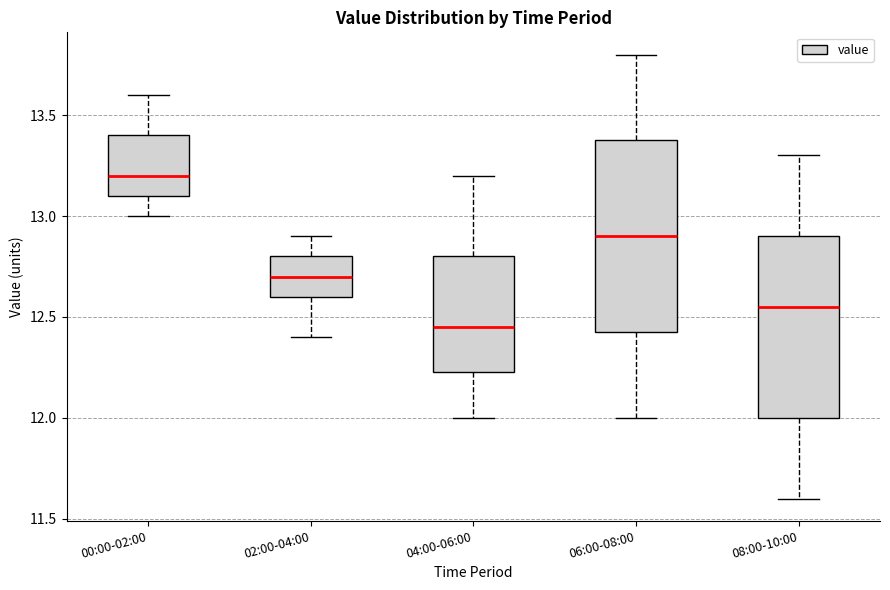

Where does the upper whisker of the box for 08:00-10:00 end on the y-axis? The values are not printed on the chart, so give them approximately, as read against the axis.

13.30